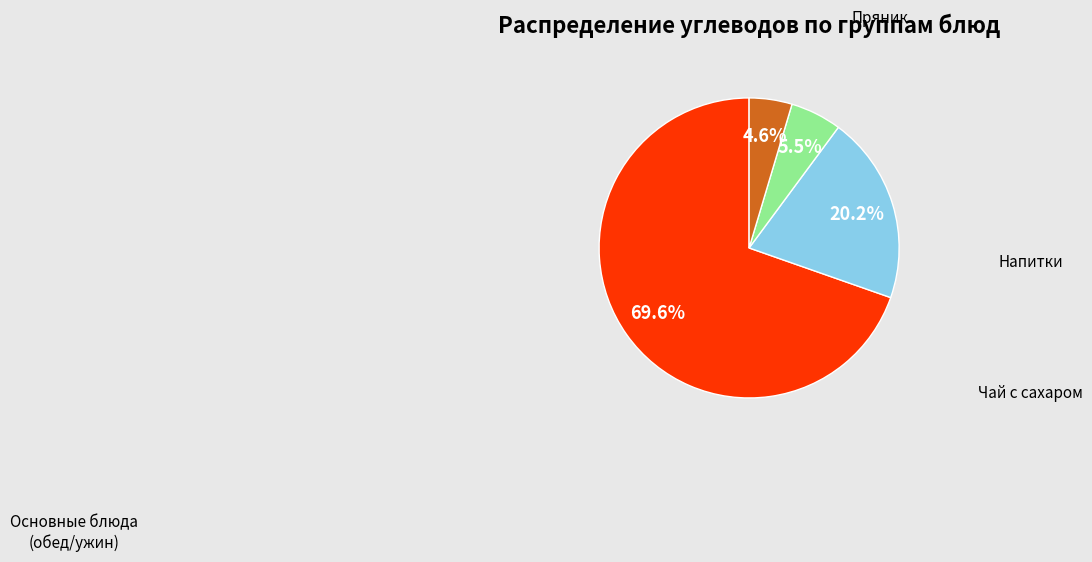

How many segments does this pie chart have?

4